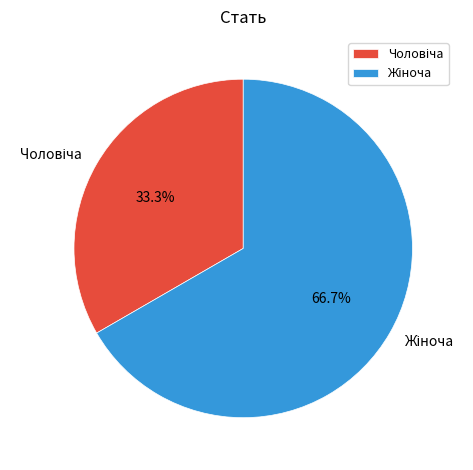

Does any single category account for the majority?

Yes